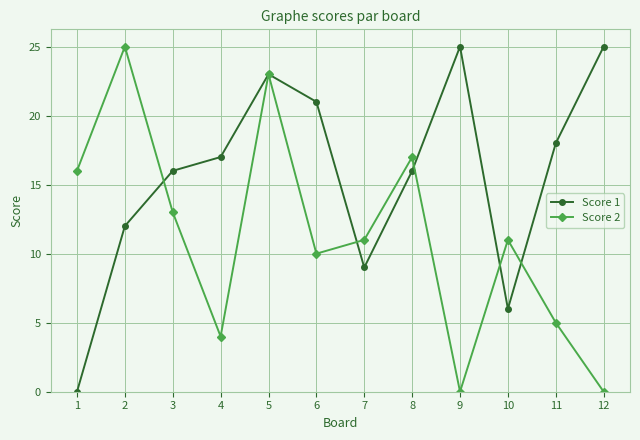

Where is the first local minimum for Score 2?

4